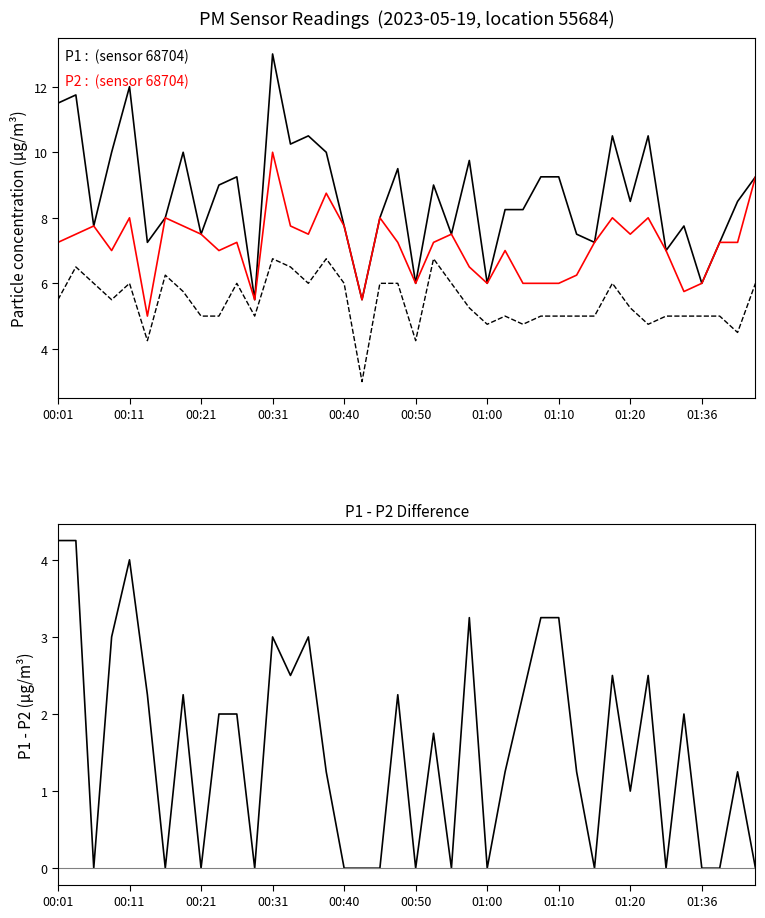

How many interior local peaks does the P0 series have?

9